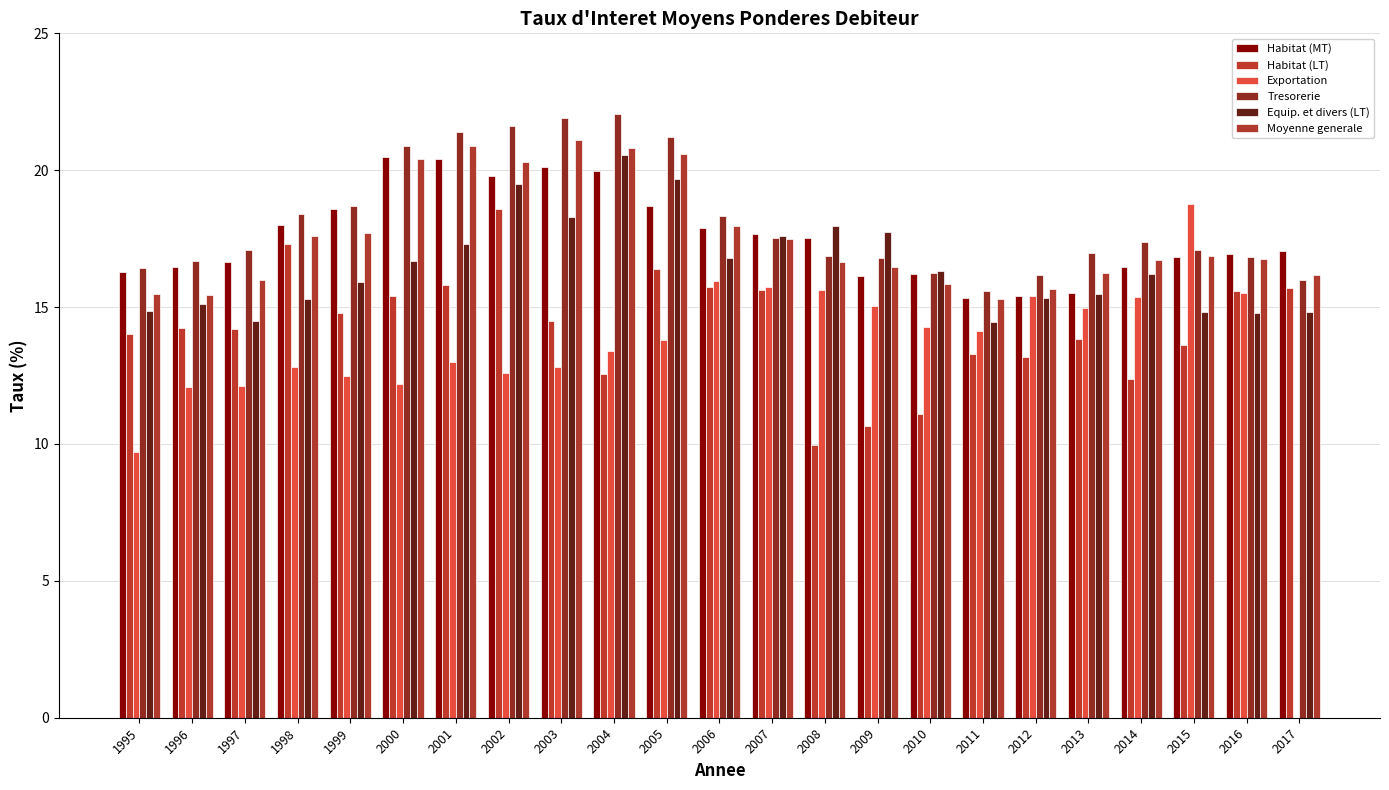

At how many categories does at least one series exceed 8?

23